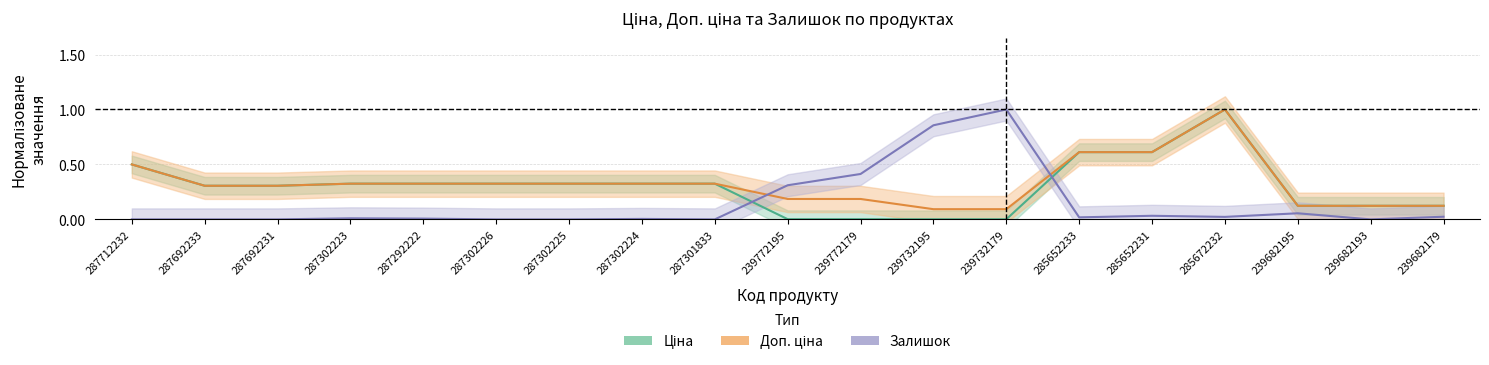

Reading right to left, what are all the values shown in this chart?

Ціна: 0.1	0.1	0.1	1.0	0.6	0.6	0.0	0.0	0.0	0.0	0.3	0.3	0.3	0.3	0.3	0.3	0.3	0.3	0.5
Доп. ціна: 0.1	0.1	0.1	1.0	0.6	0.6	0.1	0.1	0.2	0.2	0.3	0.3	0.3	0.3	0.3	0.3	0.3	0.3	0.5
Залишок: 0.0	0.0	0.1	0.0	0.0	0.0	1.0	0.9	0.4	0.3	0.0	0.0	0.0	0.0	0.0	0.0	0.0	0.0	0.0